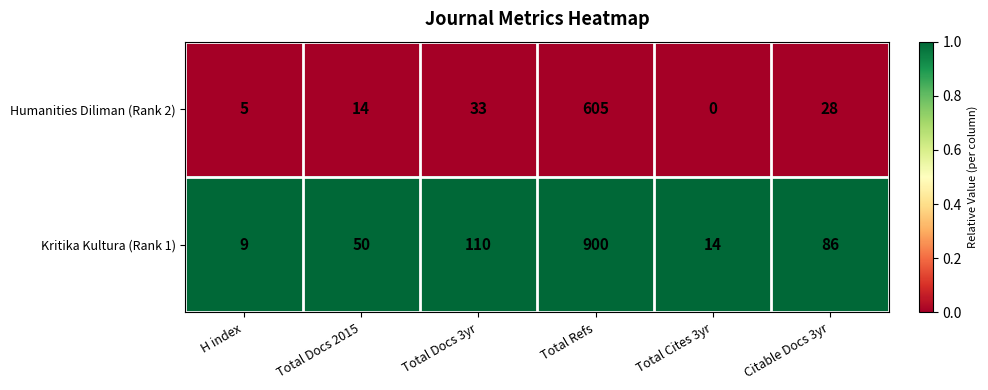

List the series in order of their overall mean, highest first.

Kritika Kultura (Rank 1), Humanities Diliman (Rank 2)